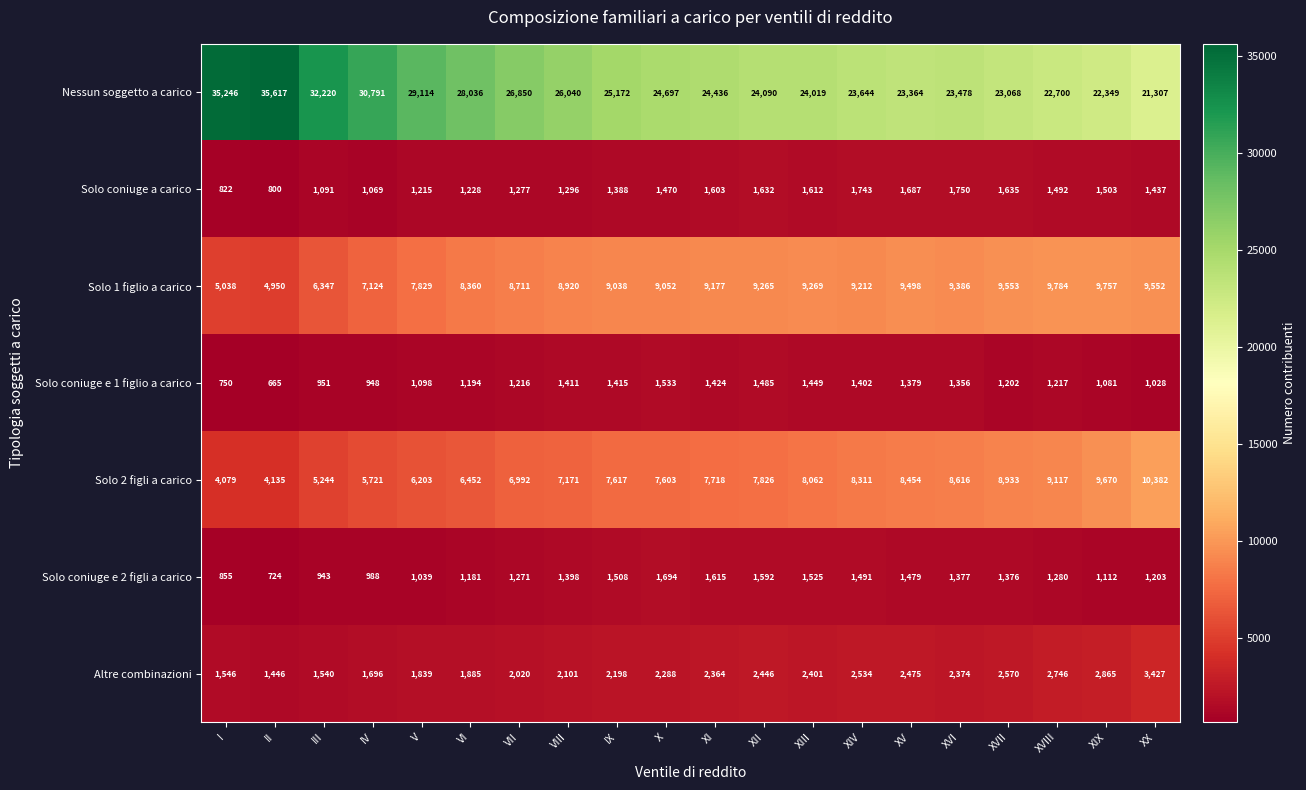

What is the difference between the highest and lowest values at III?

31277